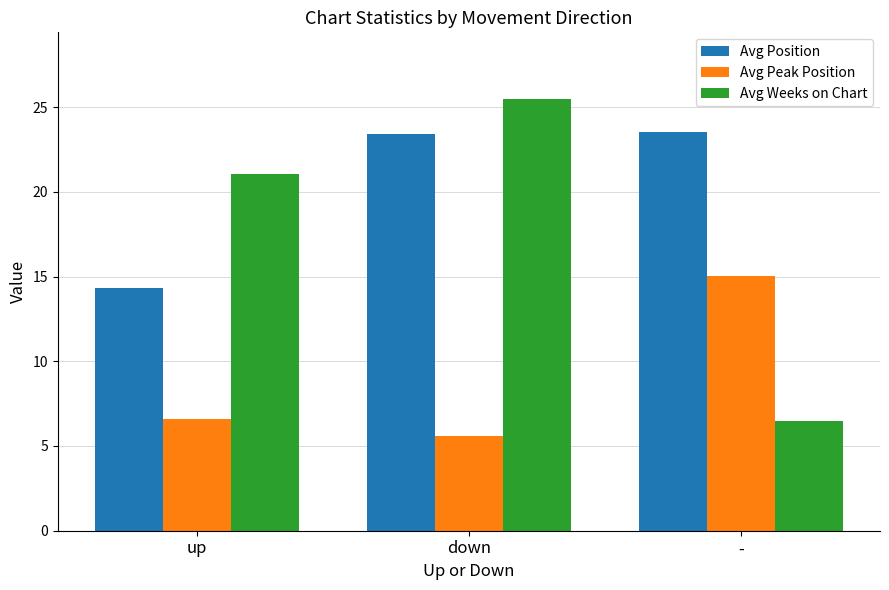

What are all the series names shown in the legend?

Avg Position, Avg Peak Position, Avg Weeks on Chart